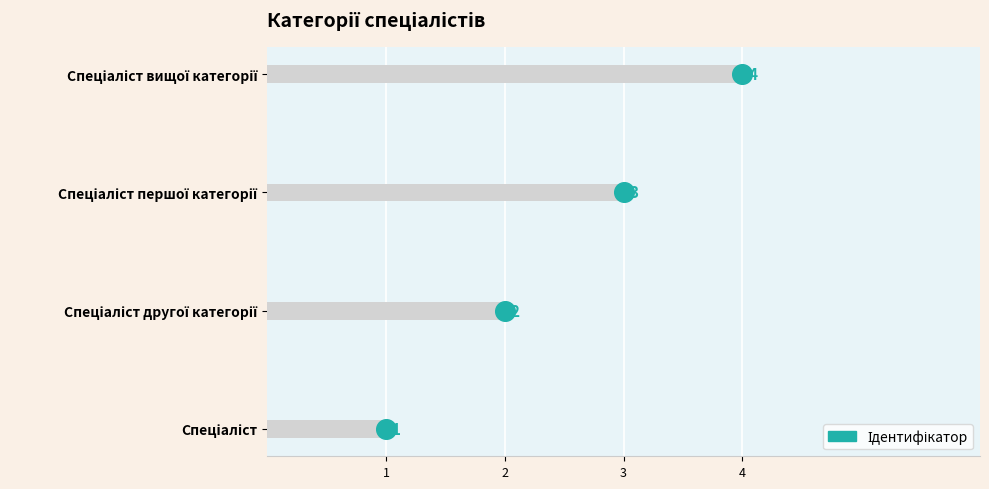

Approximately how many times larger is the value at Спеціаліст вищої категорії compared to Спеціаліст другої категорії?

2.0